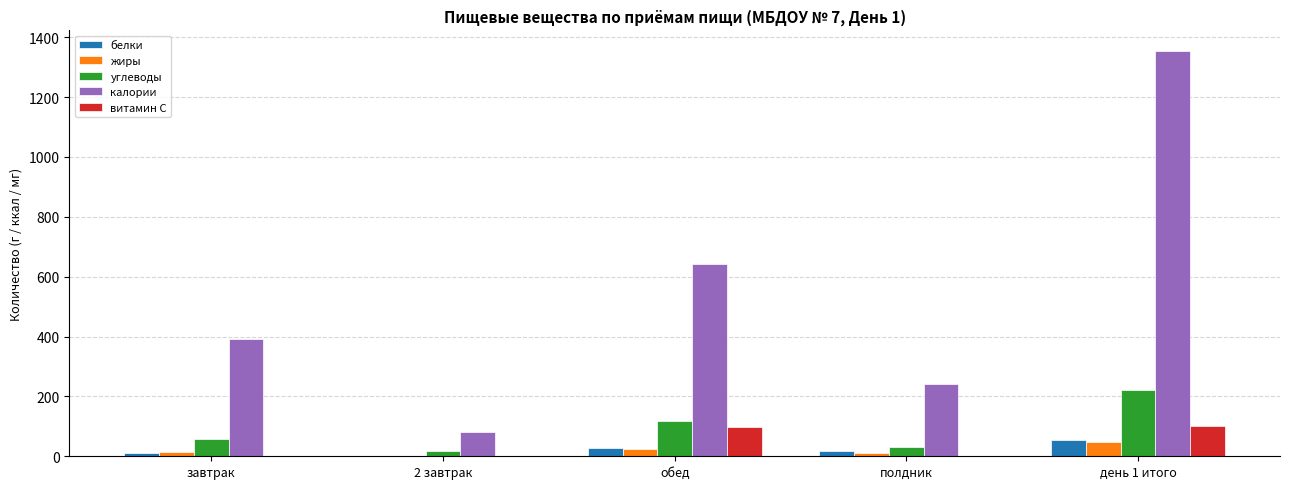

Are the bars grouped side by side (vs. stacked)?

Yes